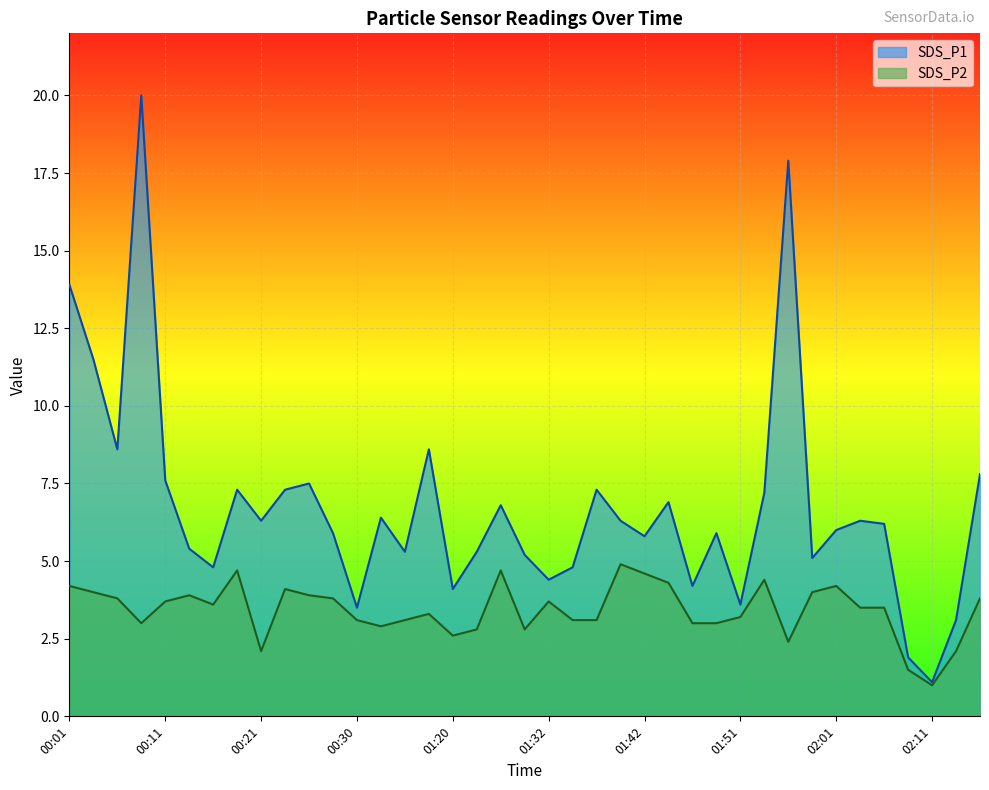

True or false: SDS_P1 and SDS_P2 intersect in this chart.

False